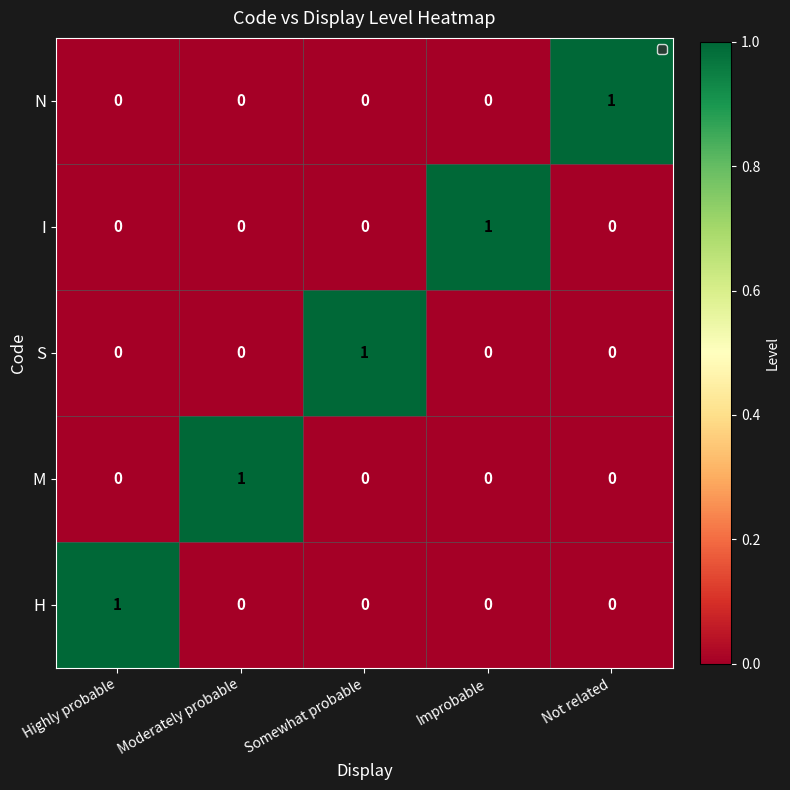

At how many categories does at least one series exceed 0?

5